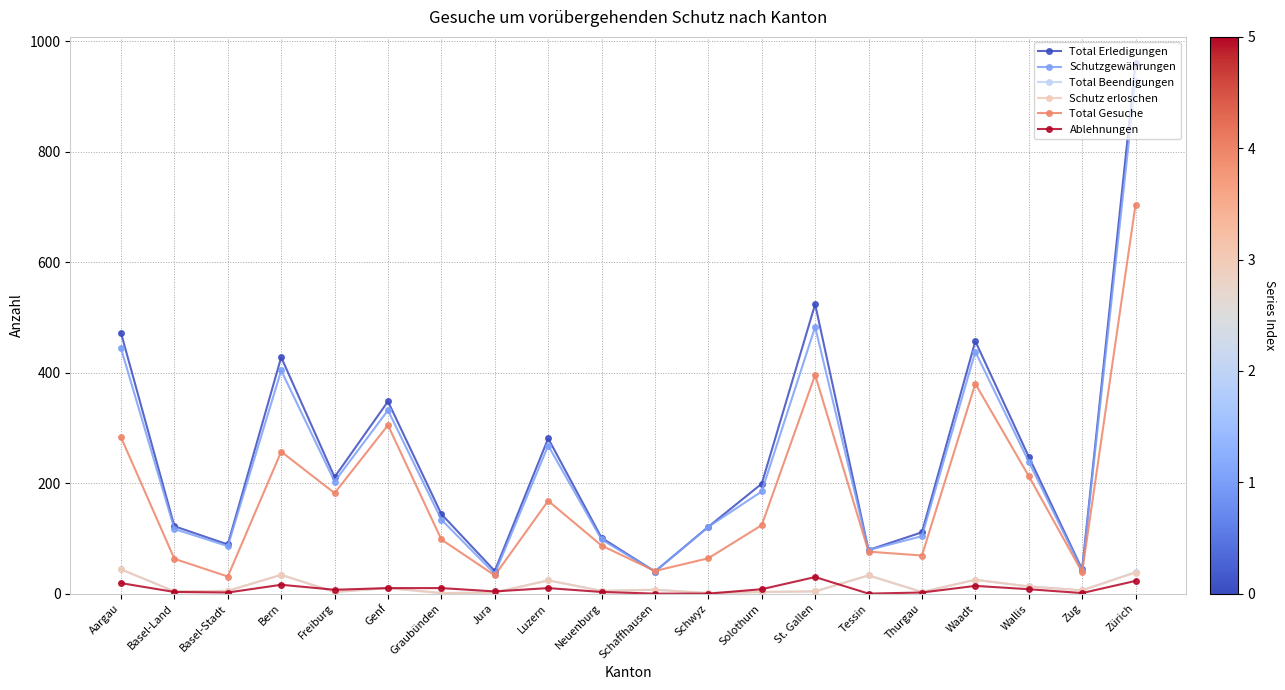

How many lines are shown in the chart?

6